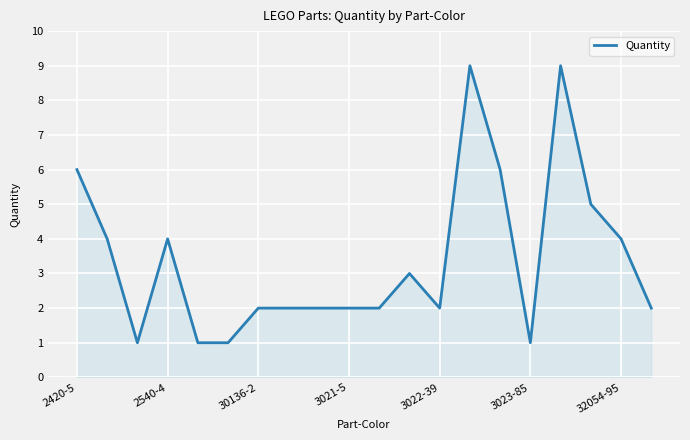

What is the greatest value displayed?

9